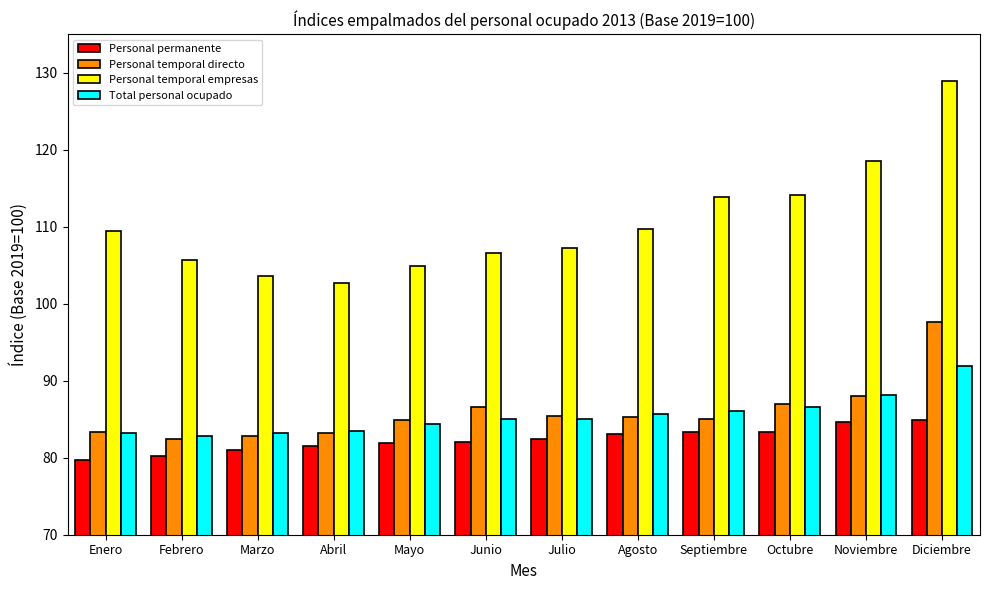

At which category is the sum across all series the highest?

Diciembre